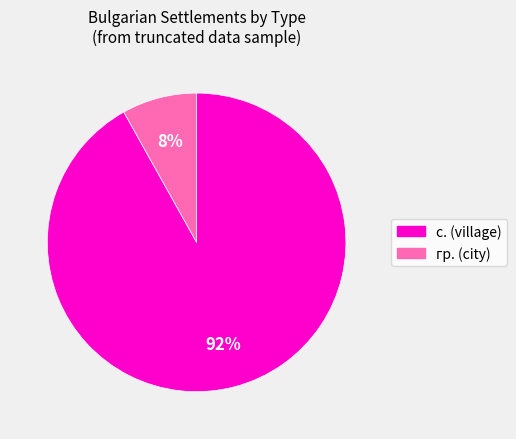

Which has a higher value, с. or гр.?

с.